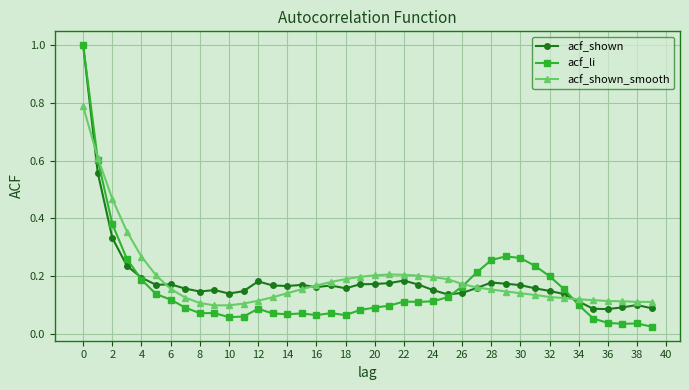

What is the maximum value shown in the chart?

1.0